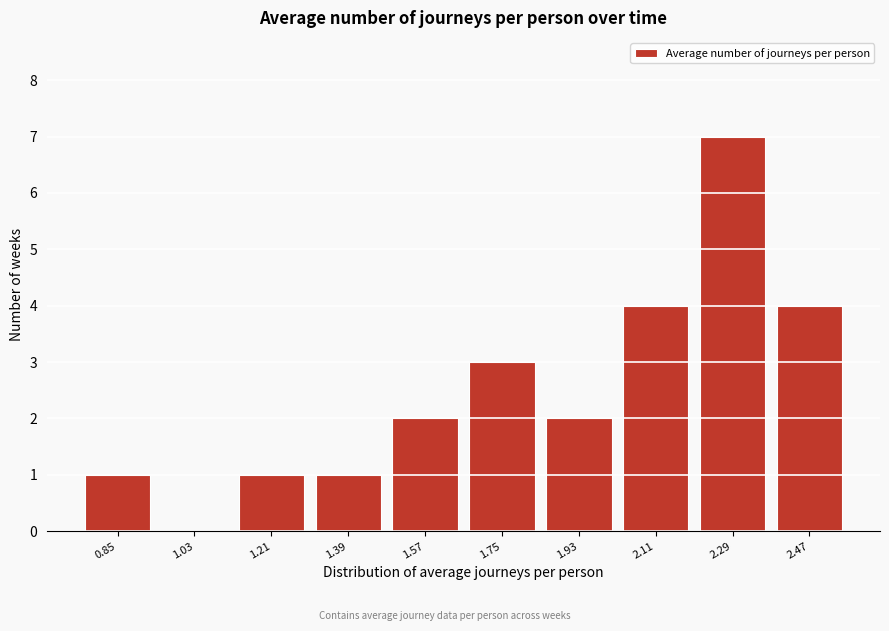

Reading right to left, what are all the values shown in this chart?

2.47=4	2.29=7	2.11=4	1.93=2	1.75=3	1.57=2	1.39=1	1.21=1	1.03=0	0.85=1